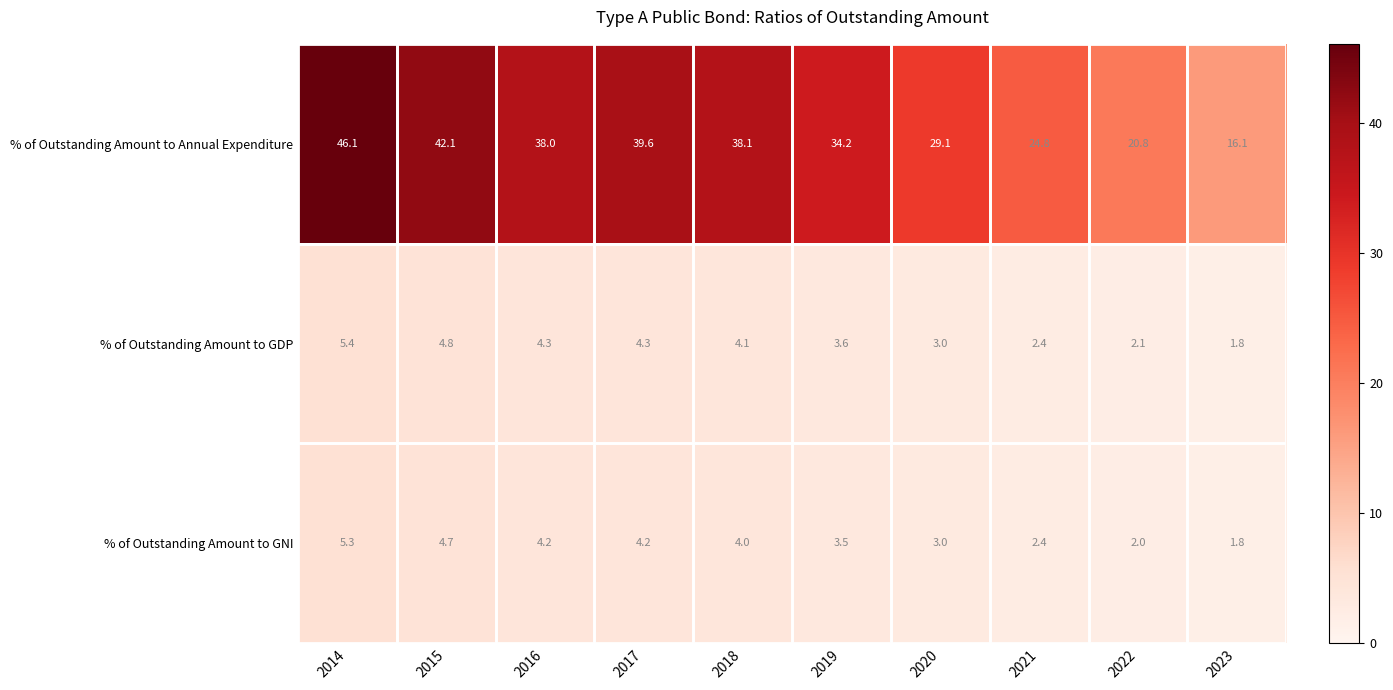

At which category does the chart reach its peak across all series?

2014